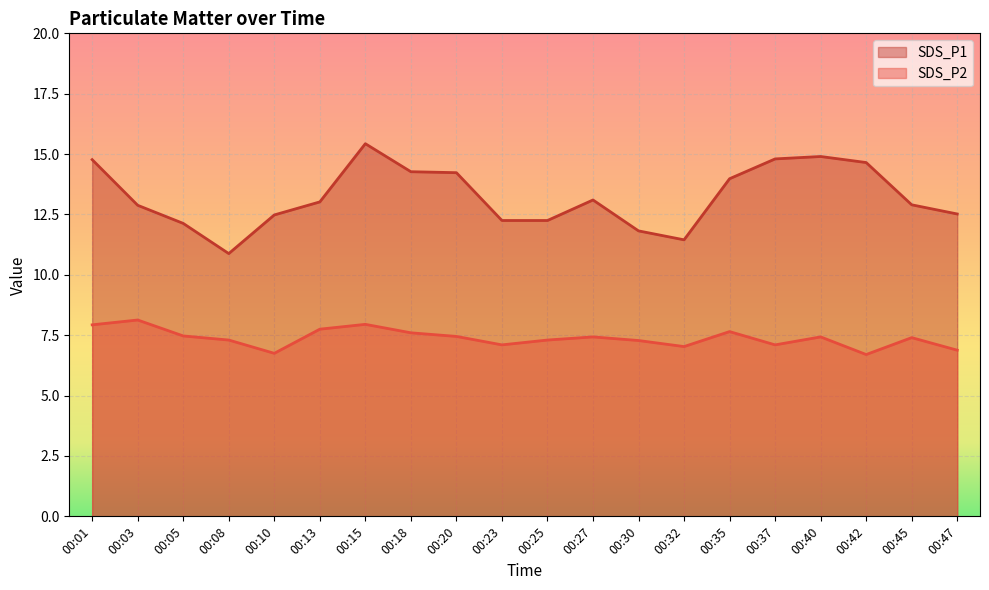

Between 00:13 and 00:03, which is larger?

00:13